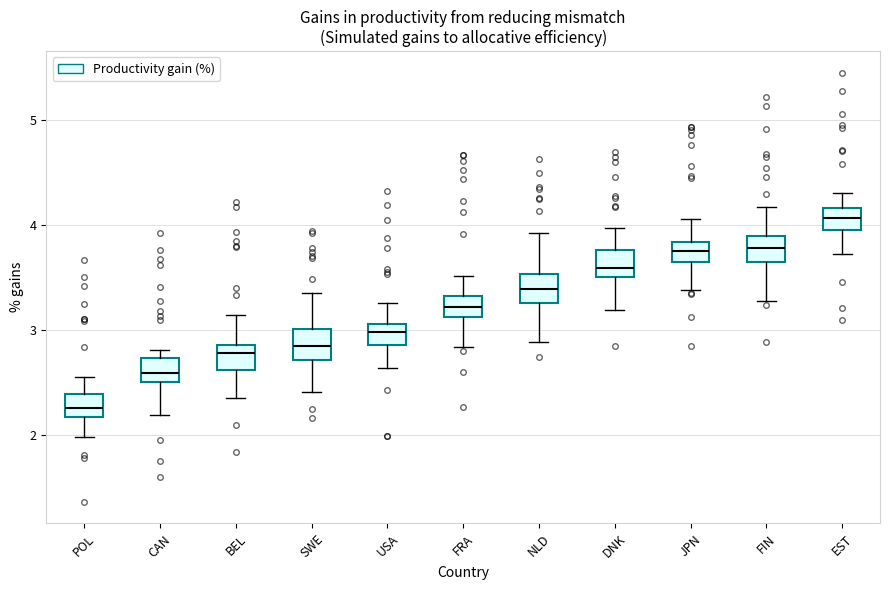

Reading left to right, read every box against the y-axis: the position of its median line, the range the box covers, and the ends of its whiskers. The values are not printed on the chart, so give them approximately, as read against the axis.

POL: median 2.3, box 2.2 to 2.4, whiskers 2.0 to 2.6
CAN: median 2.6, box 2.5 to 2.7, whiskers 2.2 to 2.8
BEL: median 2.8, box 2.6 to 2.9, whiskers 2.3 to 3.1
SWE: median 2.8, box 2.7 to 3.0, whiskers 2.4 to 3.4
USA: median 3.0, box 2.9 to 3.1, whiskers 2.6 to 3.3
FRA: median 3.2, box 3.1 to 3.3, whiskers 2.8 to 3.5
NLD: median 3.4, box 3.3 to 3.5, whiskers 2.9 to 3.9
DNK: median 3.6, box 3.5 to 3.8, whiskers 3.2 to 4.0
JPN: median 3.8 (inside the box), box 3.6 to 3.8, whiskers 3.4 to 4.1
FIN: median 3.8, box 3.6 to 3.9, whiskers 3.3 to 4.2
EST: median 4.1, box 4.0 to 4.2, whiskers 3.7 to 4.3